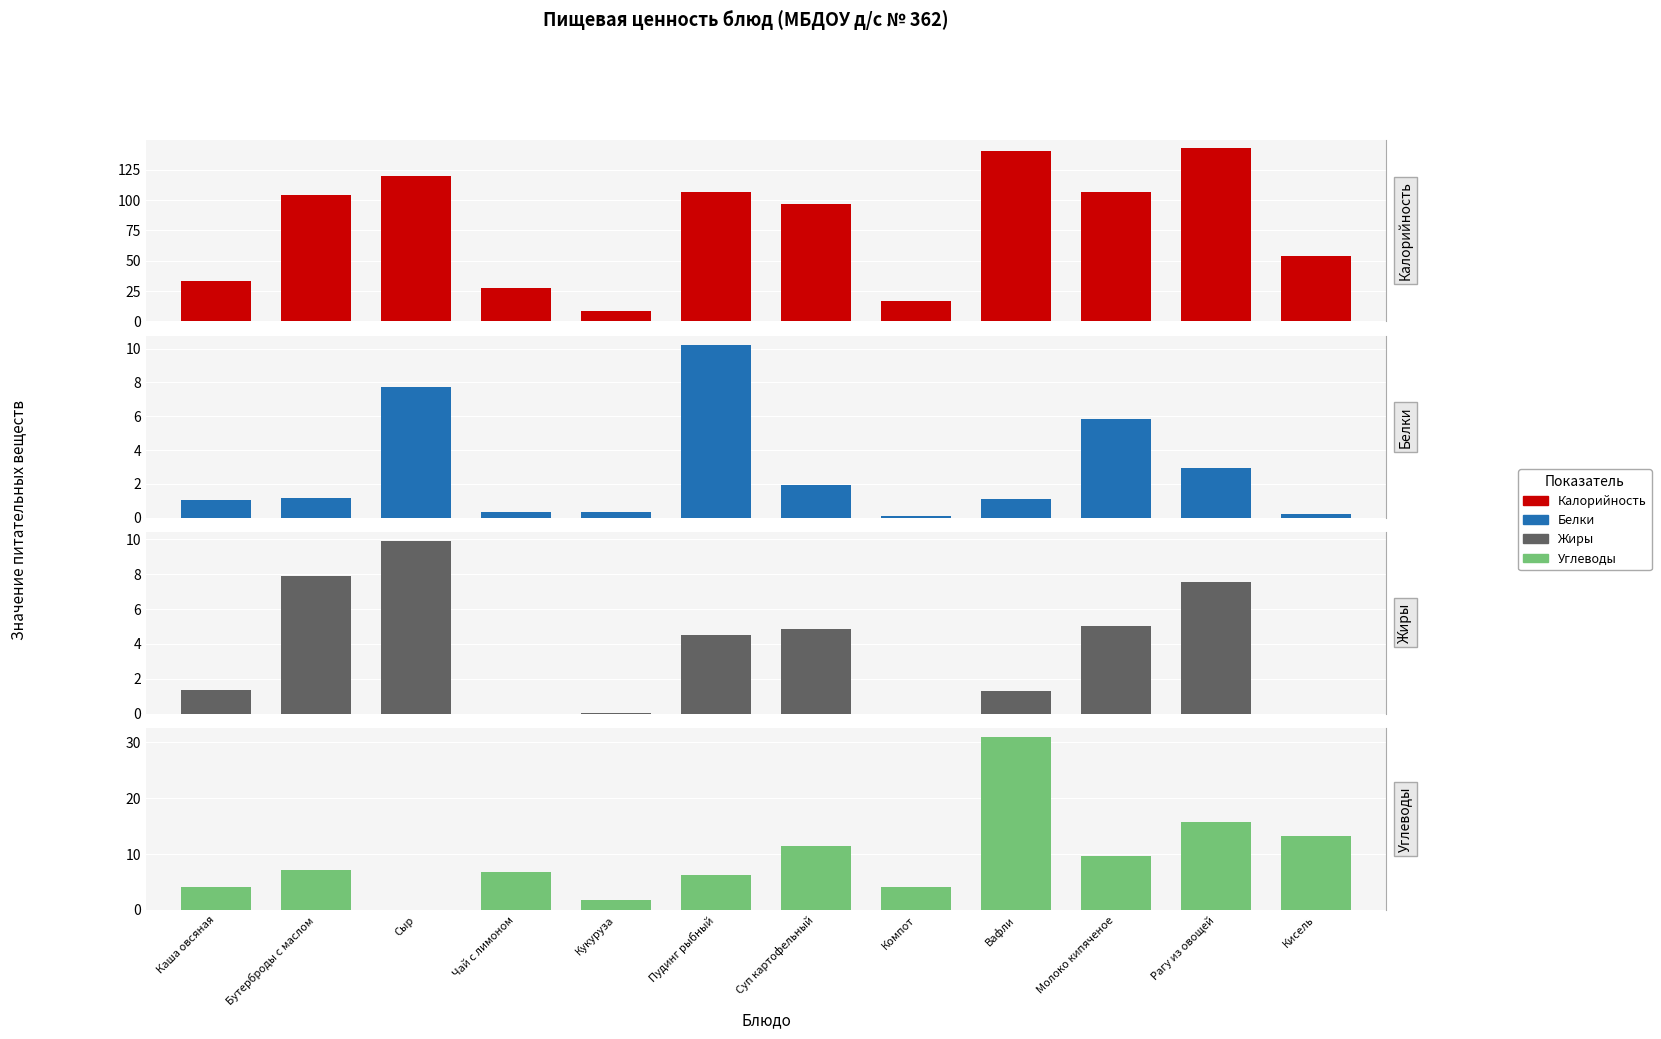

What value does the Жиры series have at Бутерброды с маслом?

7.9